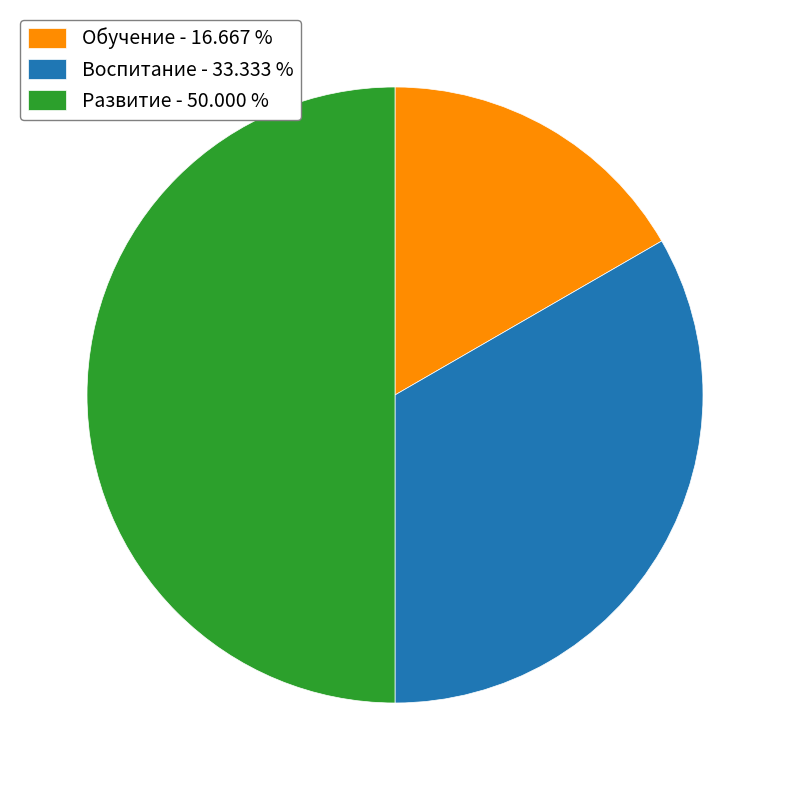

Approximately how many times larger is the value at Воспитание - 33.333 % compared to Развитие - 50.000 %?

0.7